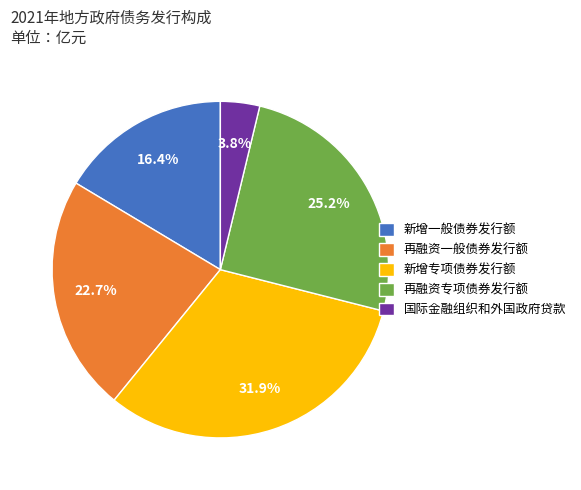

Does any single category account for the majority?

No